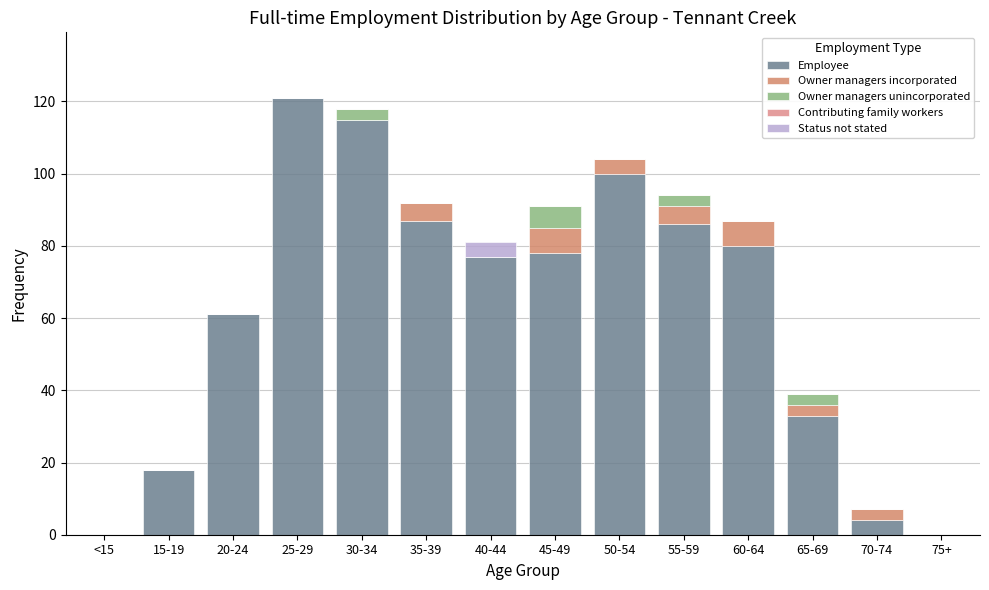

Does the chart contain stacked bars?

Yes